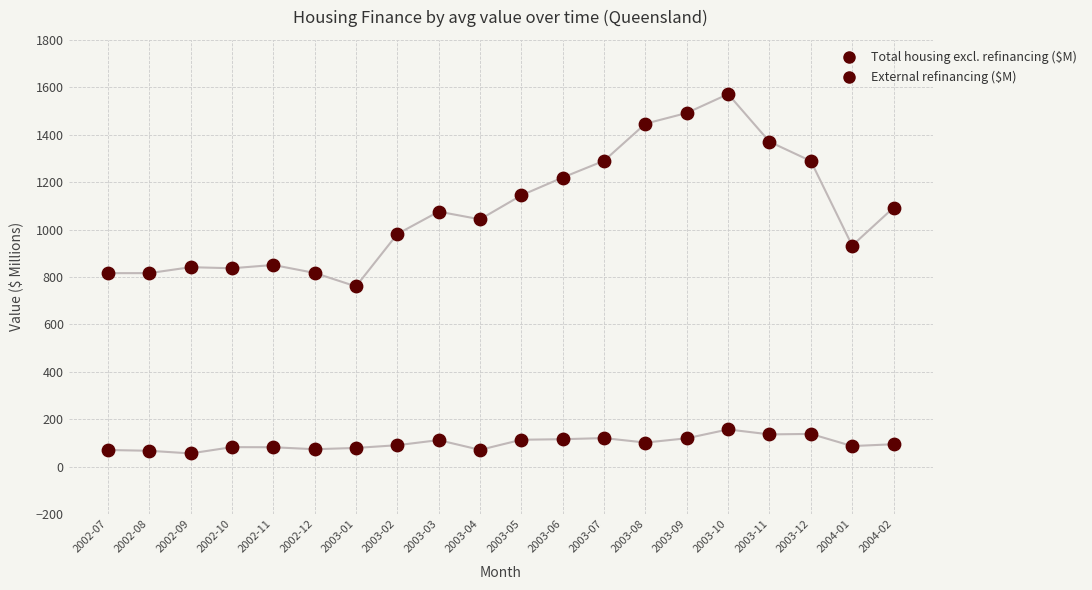

Is the value of External refinancing ($M) at 2003-06 greater than the value of Total housing excl. refinancing ($M) at 2003-12?

No